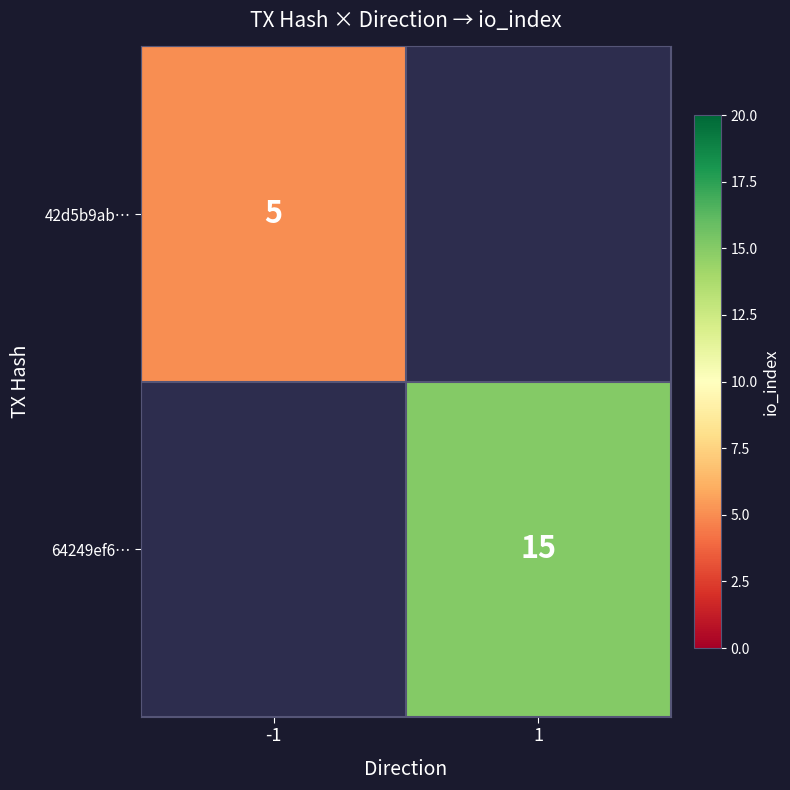

The 64249ef6… series shows 7.5 at 1. True or false?

False